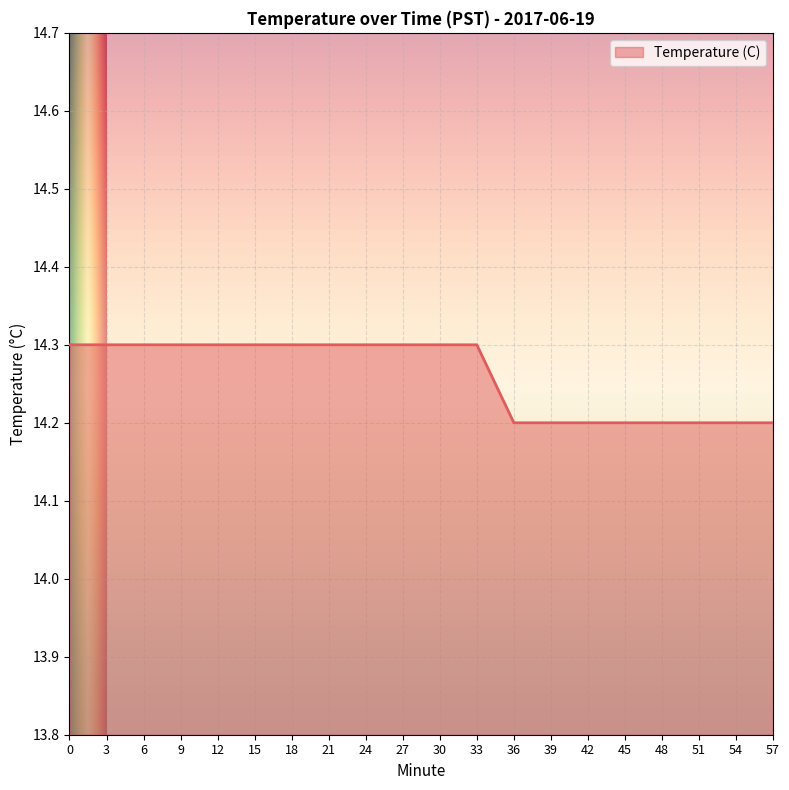

What is the difference between the maximum and second lowest values?

0.1